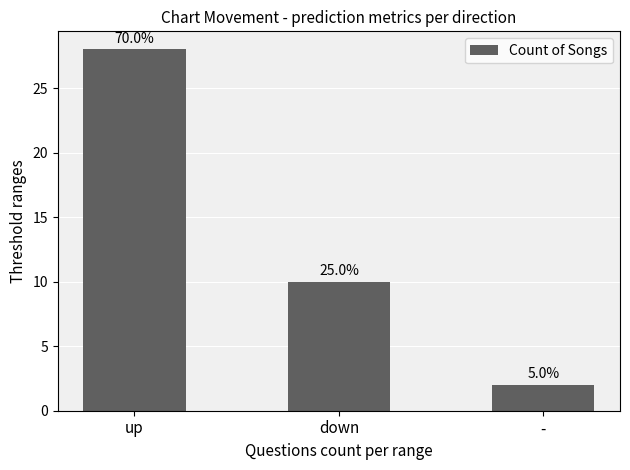

Does the chart contain any negative values?

No